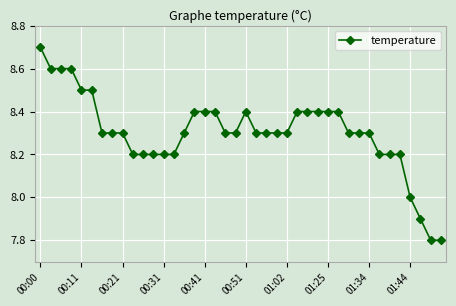

What is the sum of all values?

332.1